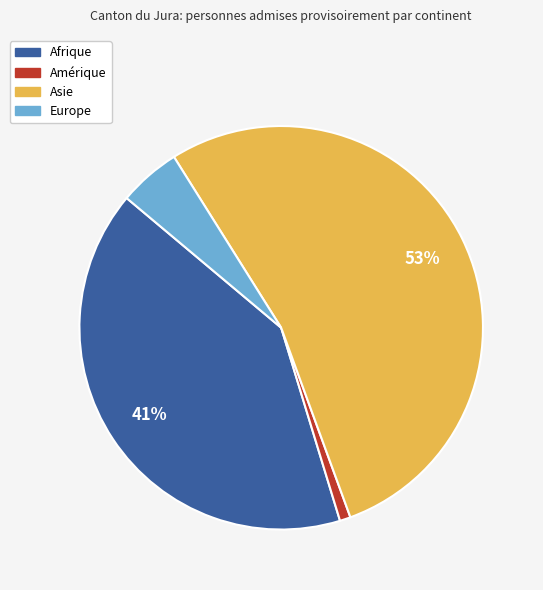

How many segments does this pie chart have?

4